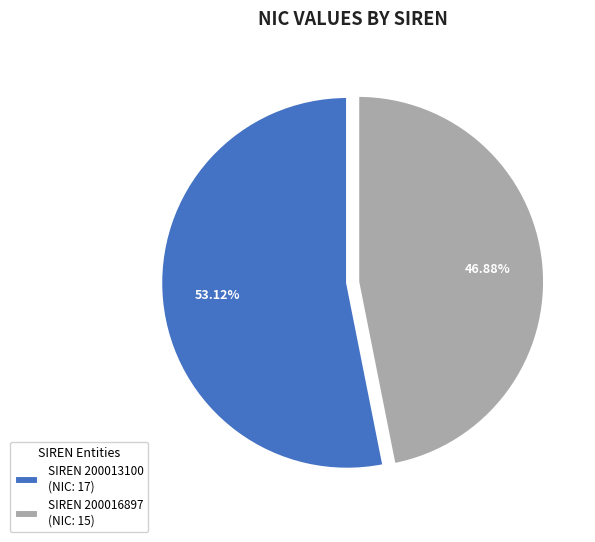

Which category accounts for the majority?

SIREN 200013100 (NIC: 17)